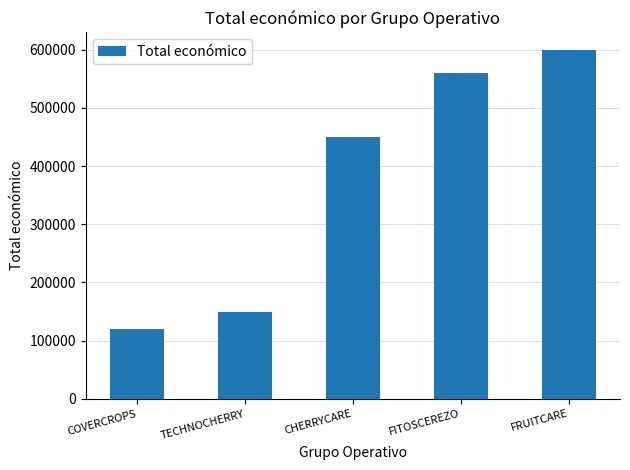

What is the maximum value shown in the chart?

599636